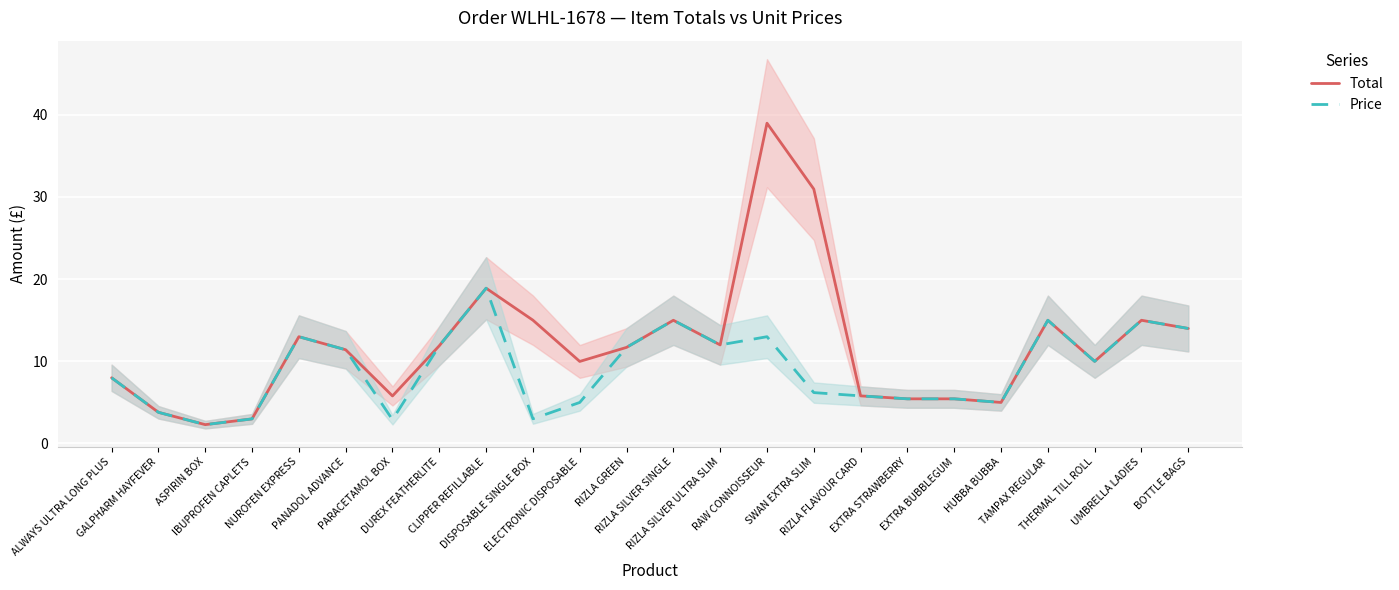

What is the greatest value displayed?

39.0